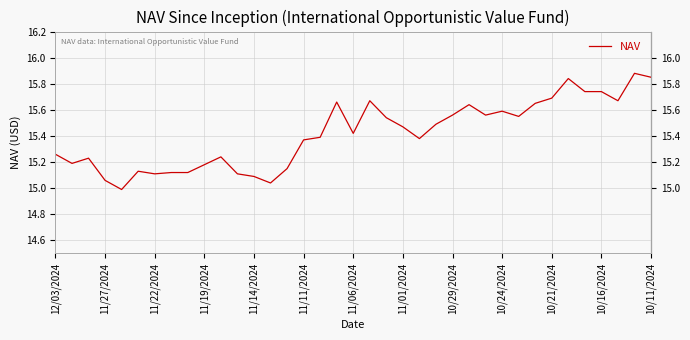

True or false: there are more than 1 points higher than both neighbors.

True